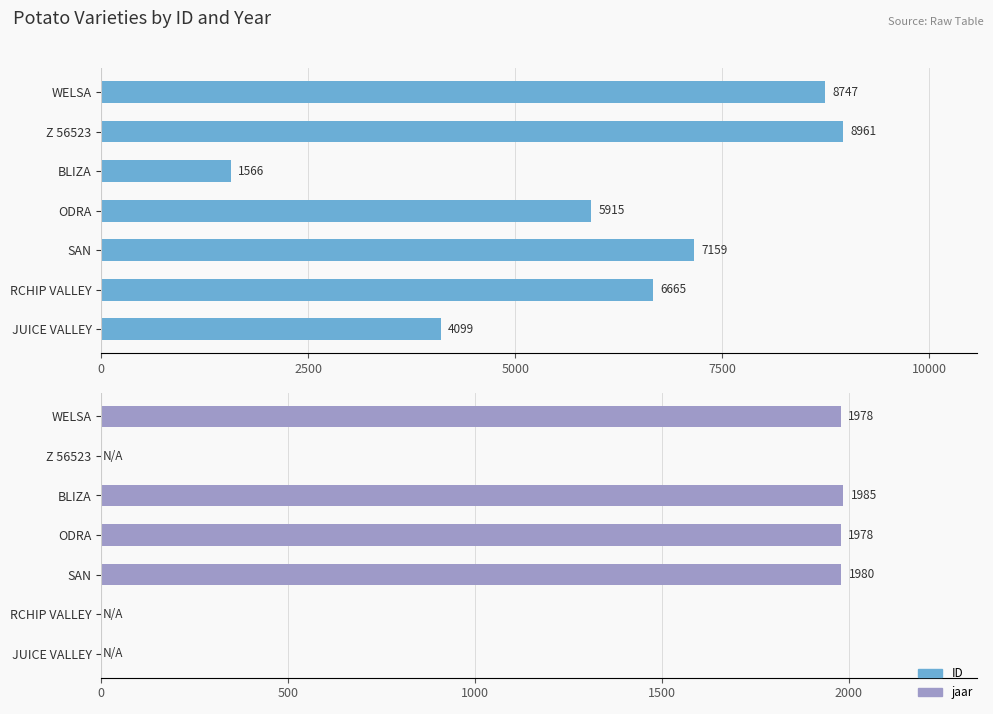

At how many categories does at least one series exceed 6721?

3